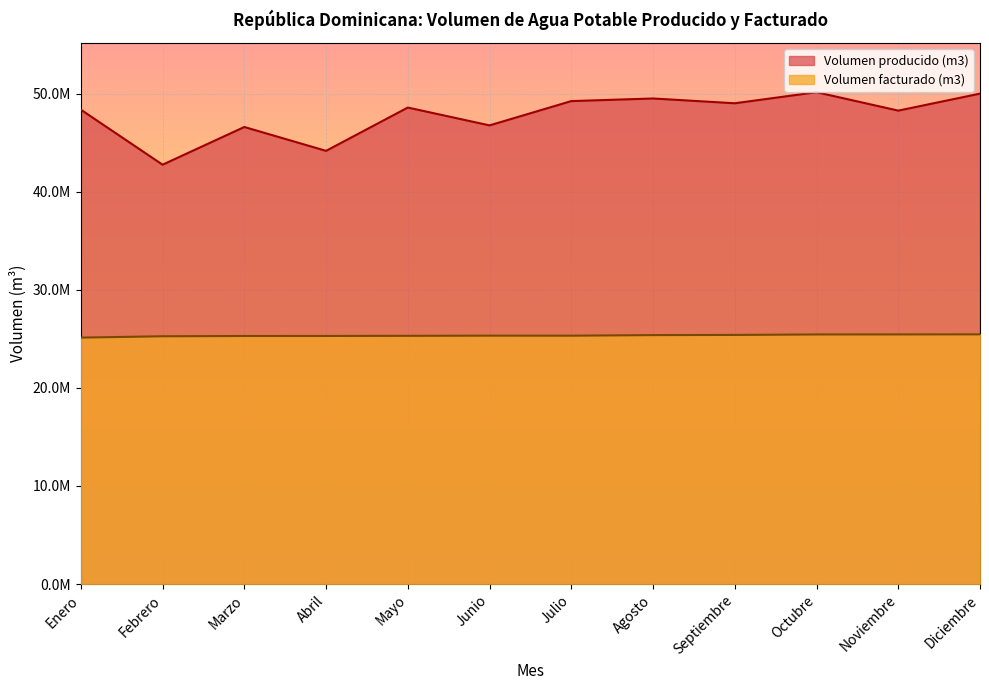

Where does the Volumen producido (m3) series first go above 48569966?

Julio